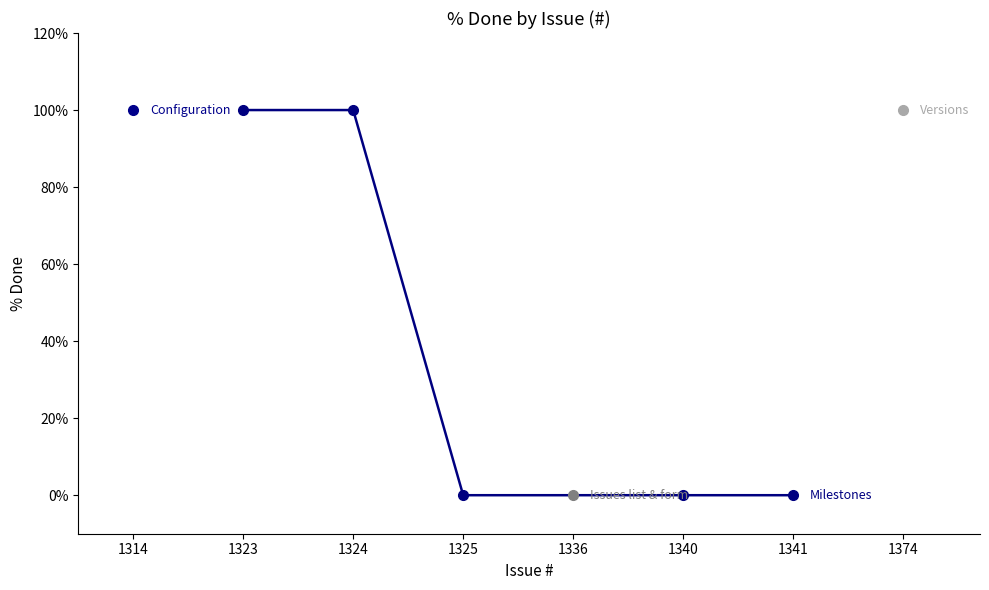

Which label corresponds to the largest value in the chart?

1323